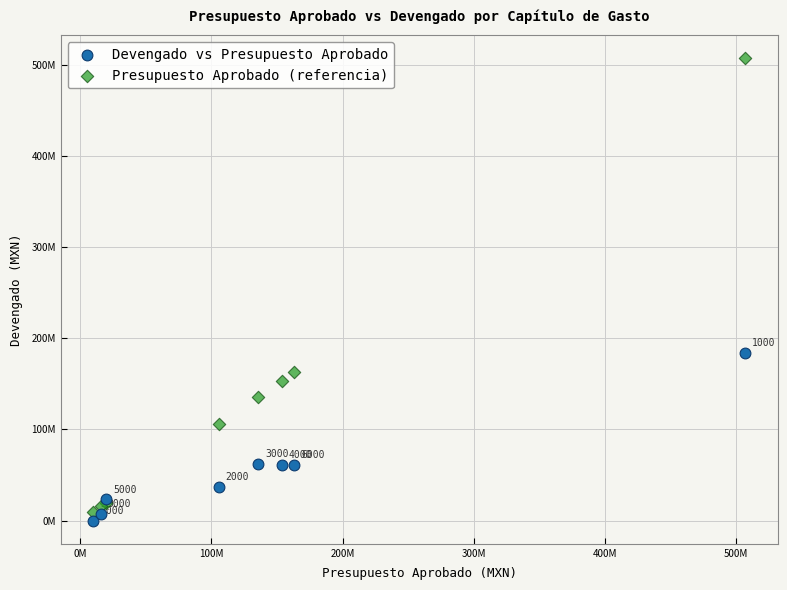

What are all the series names shown in the legend?

Devengado vs Presupuesto Aprobado, Presupuesto Aprobado (referencia)